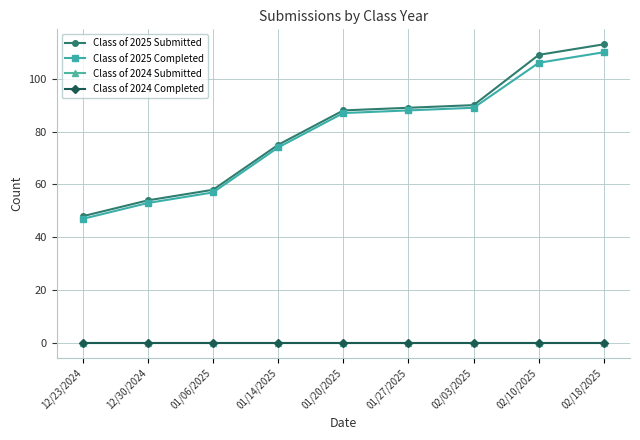

Between 01/27/2025 and 02/03/2025, which series saw the biggest shift?

Class of 2025 Submitted